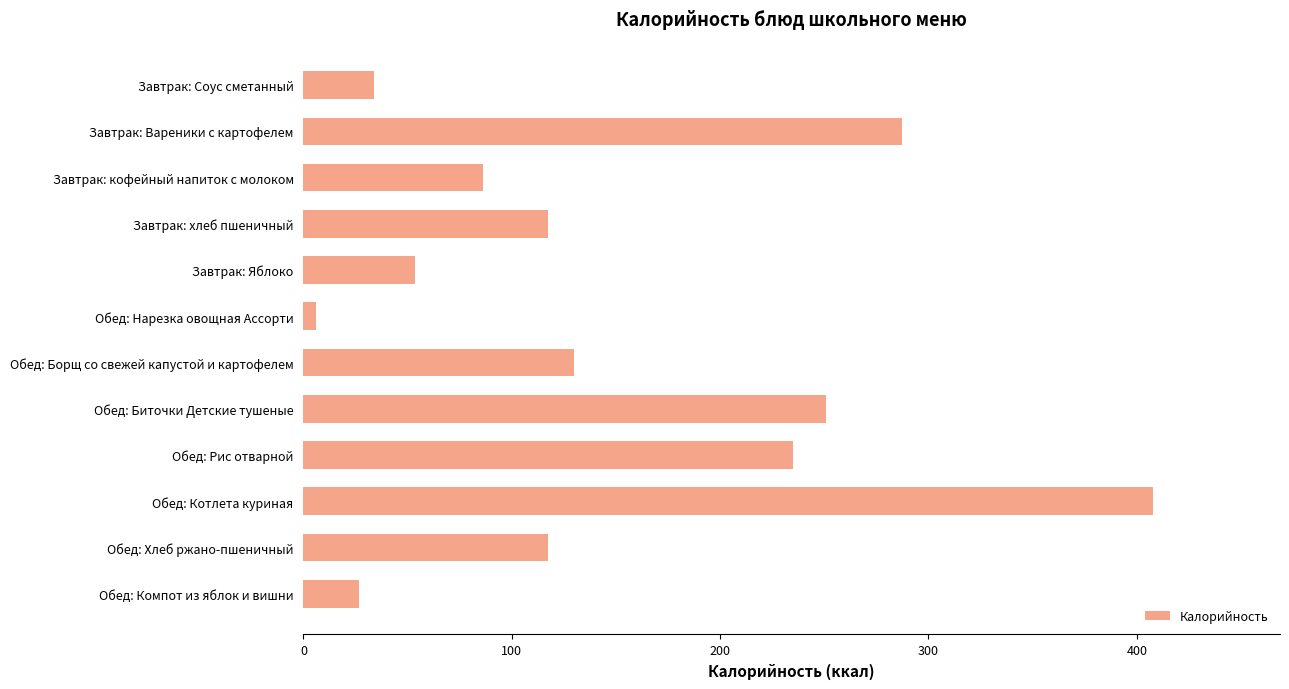

Between Обед: Борщ со свежей капустой и картофелем and Обед: Нарезка овощная Ассорти, which is larger?

Обед: Борщ со свежей капустой и картофелем